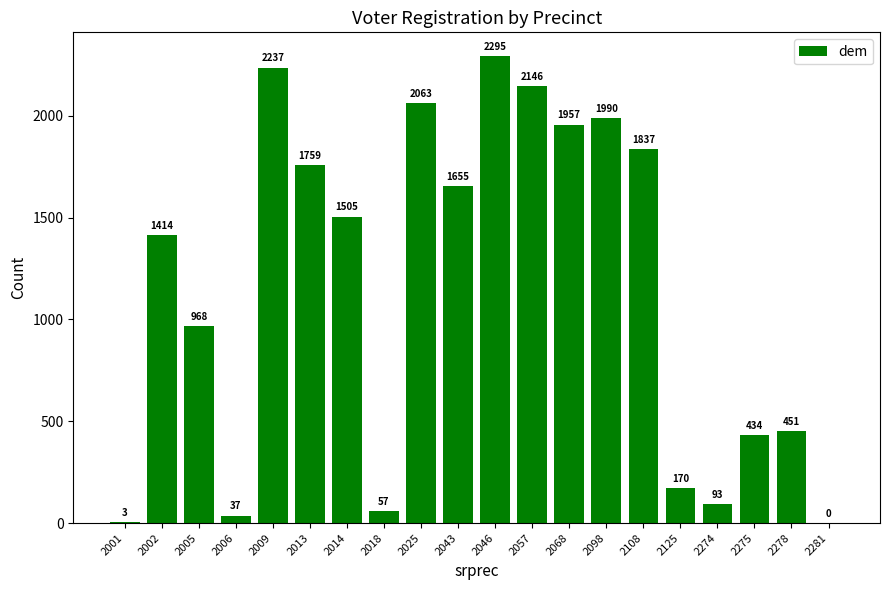

What is the sum of the values at 2274 and 2009?

2330